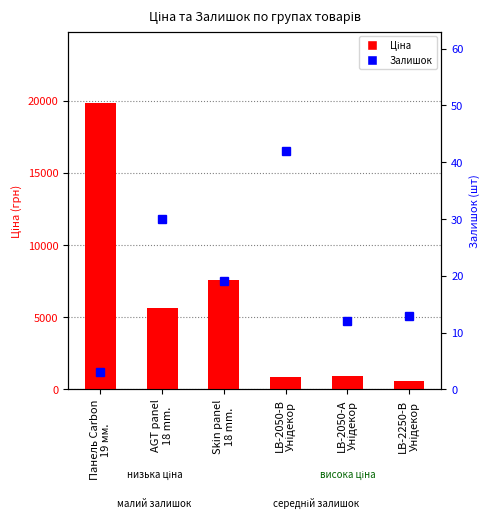

Reading left to right, what are all the values shown in this chart?

Ціна: 19831.1	5636.0	7545.9	889.9	957.1	602.1
Залишок: 3.0	30.0	19.0	42.0	12.0	13.0